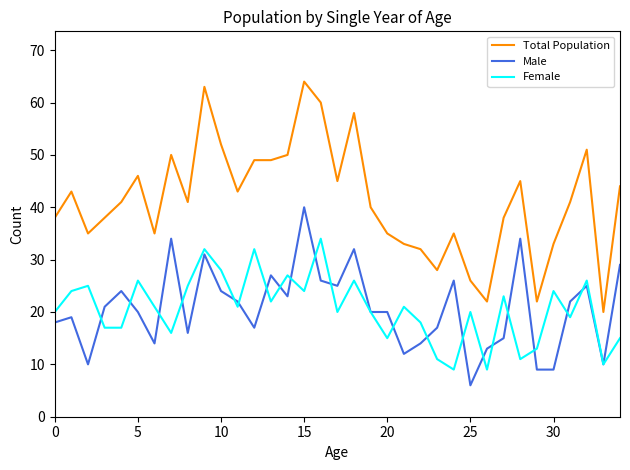

Reading left to right, extract all data points from this chart.

Total Population: 38	43	35	38	41	46	35	50	41	63	52	43	49	49	50	64	60	45	58	40	35	33	32	28	35	26	22	38	45	22	33	41	51	20	44
Male: 18	19	10	21	24	20	14	34	16	31	24	22	17	27	23	40	26	25	32	20	20	12	14	17	26	6	13	15	34	9	9	22	25	10	29
Female: 20	24	25	17	17	26	21	16	25	32	28	21	32	22	27	24	34	20	26	20	15	21	18	11	9	20	9	23	11	13	24	19	26	10	15